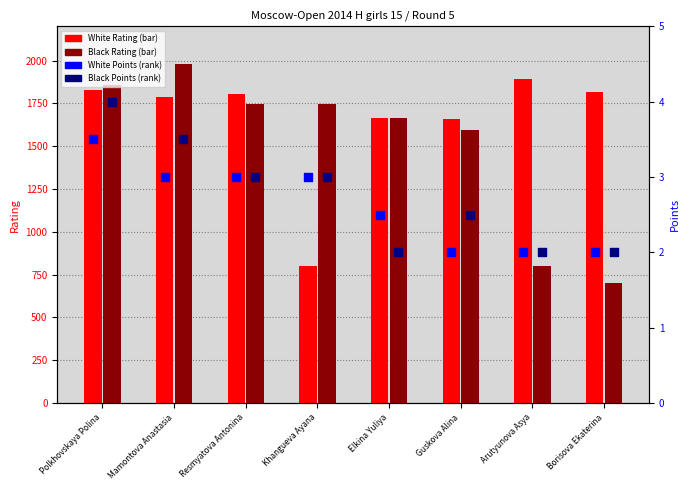

Which series reaches the maximum Y coordinate?

Black Rating